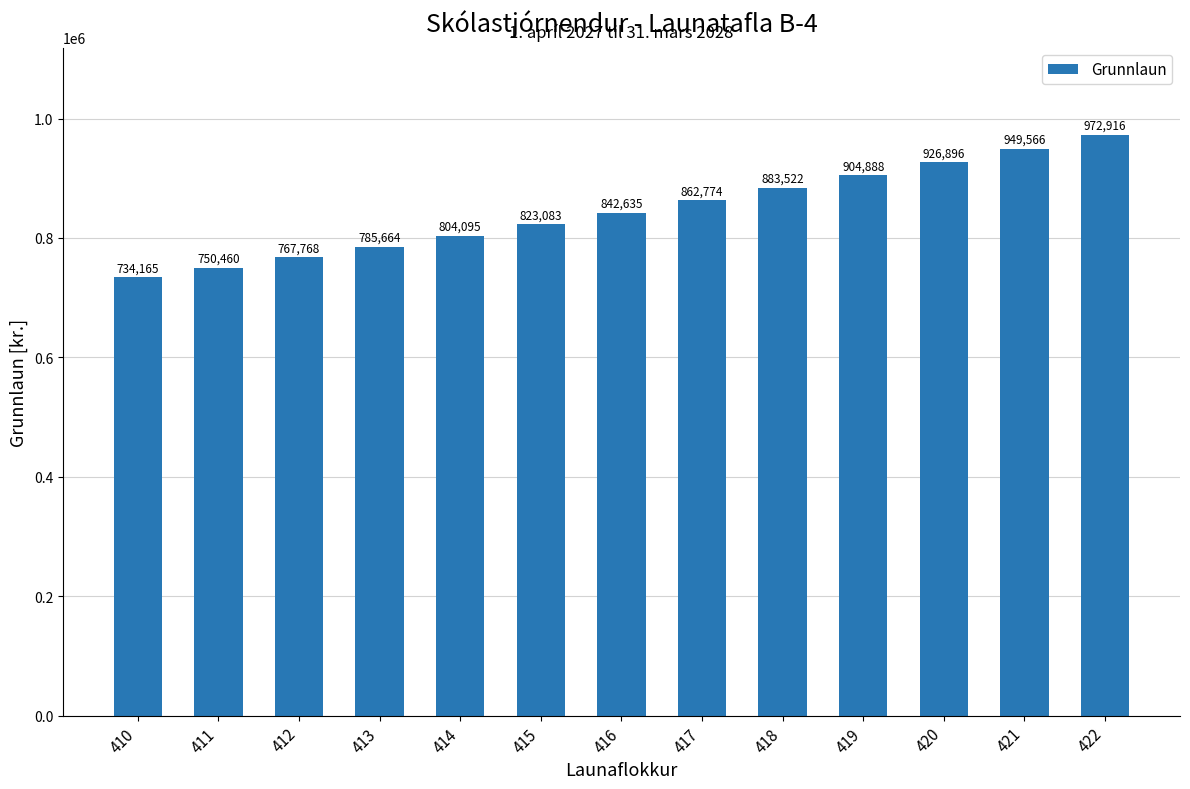

At which category does the chart reach its peak across all series?

422